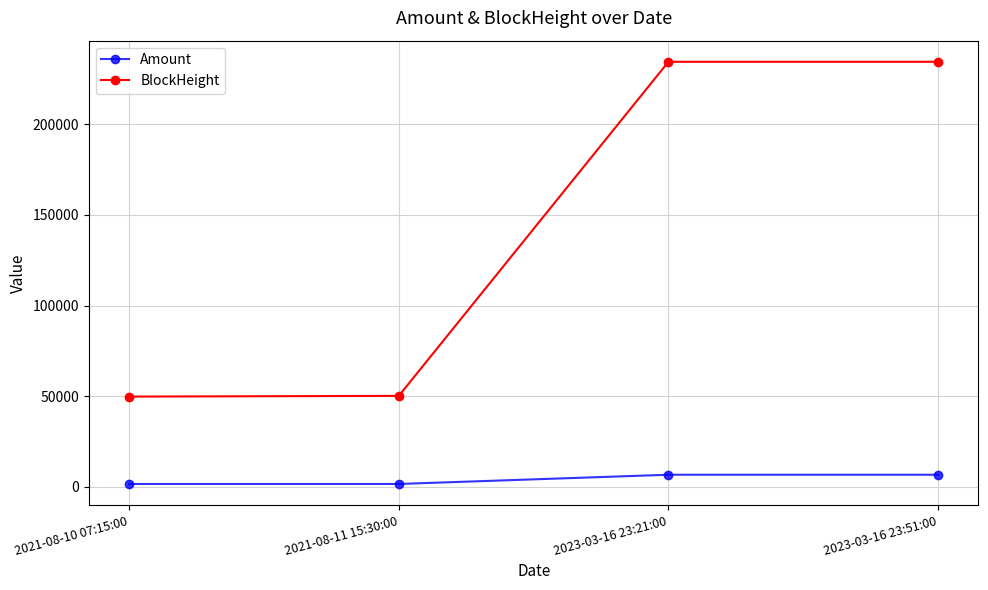

What is the spread (max minus min) of values at 2023-03-16 23:51:00?

227682.6